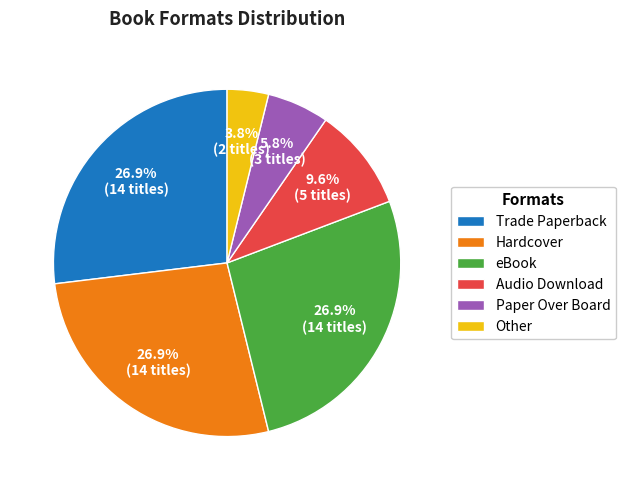

Count the number of slices in the pie.

6